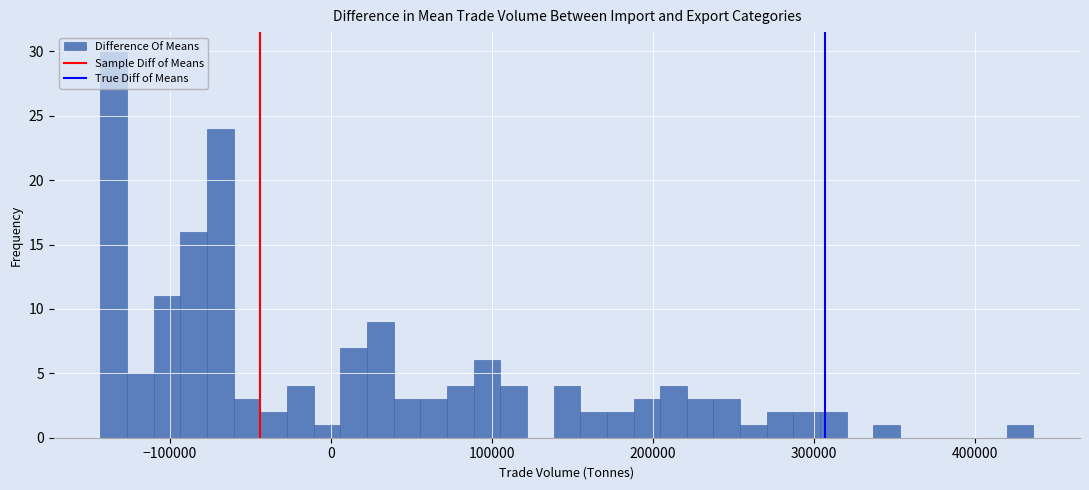

Read against the x-axis, roughly where is the centre of the tallest bar?

-130000